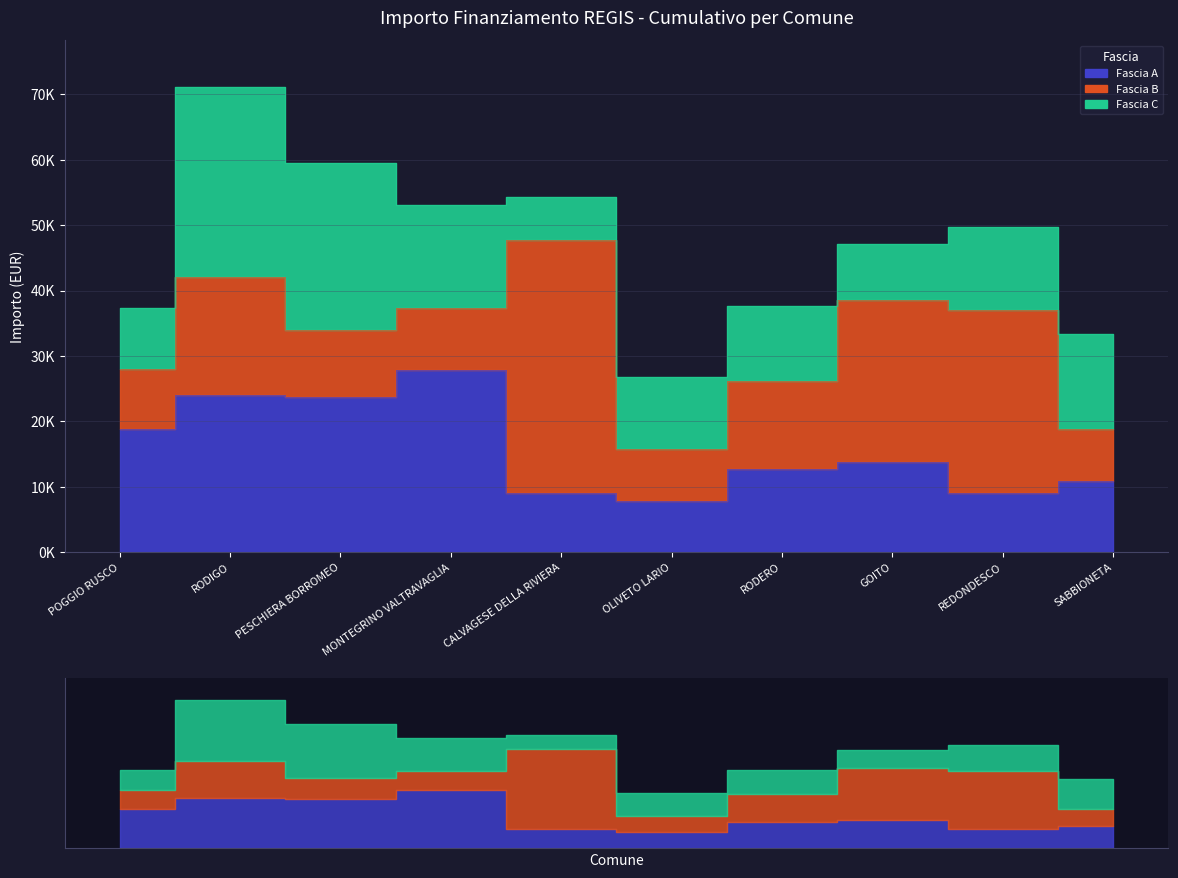

What is the difference between the maximum and second lowest values in the Fascia B series?

30674